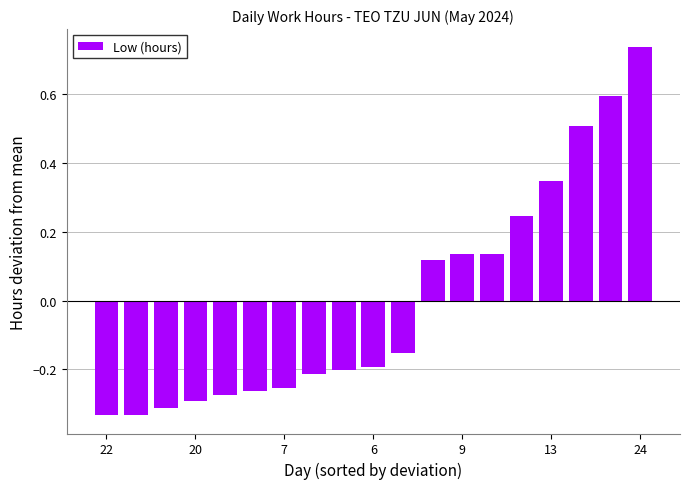

How many values are between 0 and 1?

8